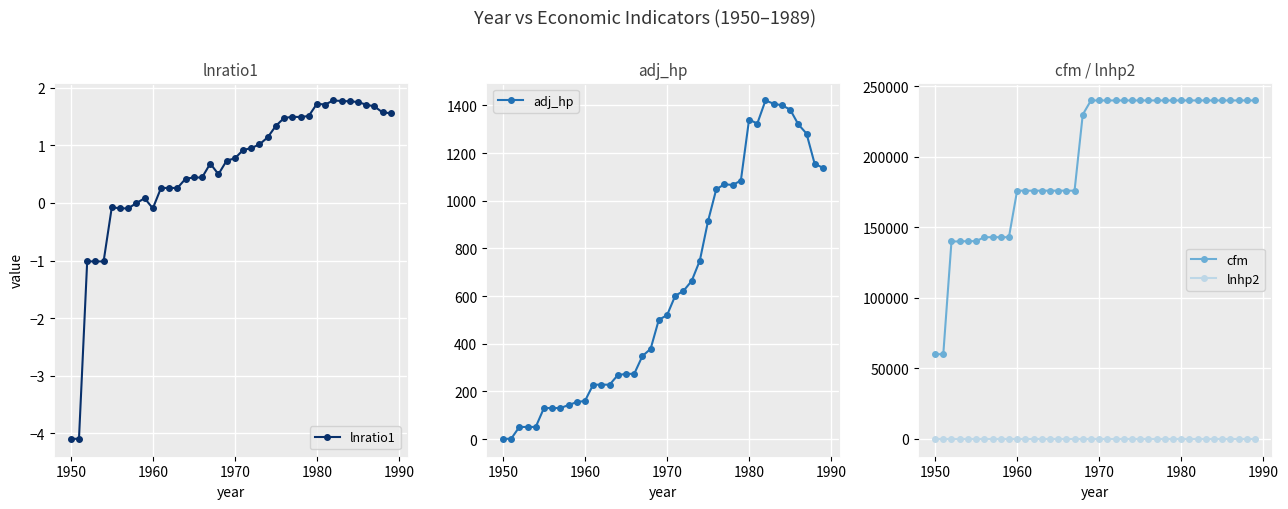

Reading right to left, transcribe all the data shown in this chart.

lnratio1: 1.6	1.6	1.7	1.7	1.8	1.8	1.8	1.8	1.7	1.7	1.5	1.5	1.5	1.5	1.3	1.1	1.0	1.0	0.9	0.8	0.7	0.5	0.7	0.4	0.4	0.4	0.3	0.3	0.3	-0.1	0.1	-0.0	-0.1	-0.1	-0.1	-1.0	-1.0	-1.0	-4.1	-4.1
adj_hp: 1139.0	1154.6	1282.1	1320.9	1383.1	1400.8	1407.4	1421.1	1324.0	1341.0	1084.9	1066.2	1069.5	1048.1	915.0	749.2	663.2	621.6	601.3	519.7	500.7	378.4	348.3	273.6	273.6	268.2	228.2	228.2	228.2	160.1	155.1	142.6	130.1	130.1	130.1	50.8	50.8	50.8	1.0	1.0
cfm: 240000.0	240000.0	240000.0	240000.0	240000.0	240000.0	240000.0	240000.0	240000.0	240000.0	240000.0	240000.0	240000.0	240000.0	240000.0	240000.0	240000.0	240000.0	240000.0	240000.0	240000.0	230000.0	176000.0	176000.0	176000.0	176000.0	176000.0	176000.0	176000.0	176000.0	143000.0	143000.0	143000.0	143000.0	140200.0	140200.0	140000.0	140000.0	60000.0	60000.0
lnhp2: 0.0	0.0	0.0	0.0	0.0	0.0	0.0	0.0	0.0	0.0	0.0	0.0	0.0	0.0	0.0	0.0	0.0	0.0	0.0	0.0	0.0	0.0	0.0	0.0	0.0	0.0	0.0	0.0	0.0	0.0	0.0	0.0	0.0	0.0	0.0	0.0	0.0	0.0	0.0	0.0